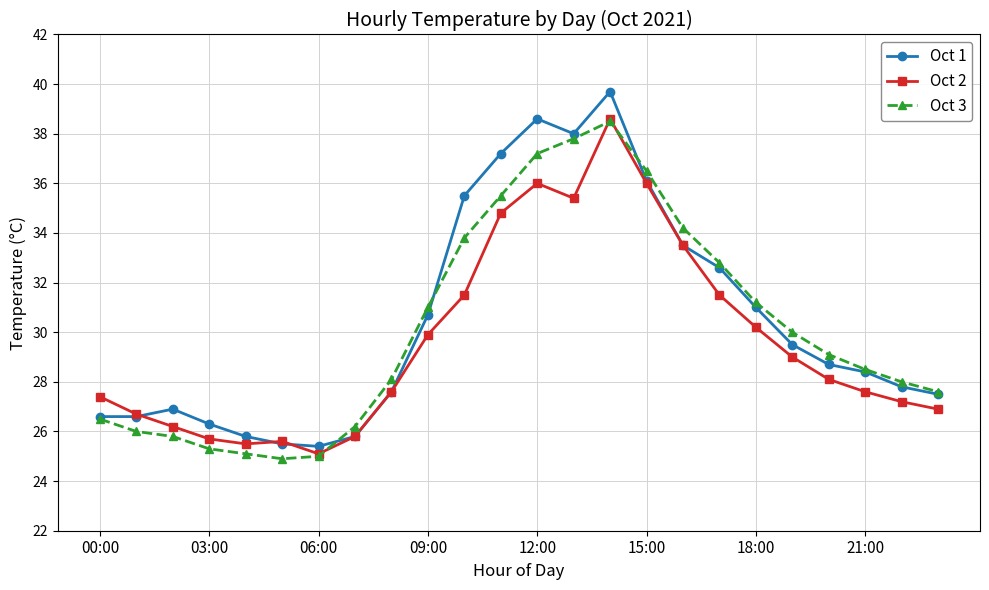

Which series has the widest spread of values?

Oct 1